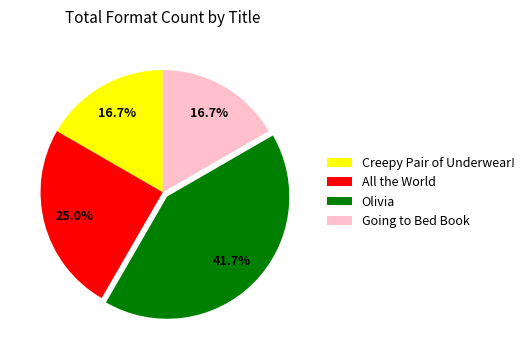

Does any single category account for the majority?

No